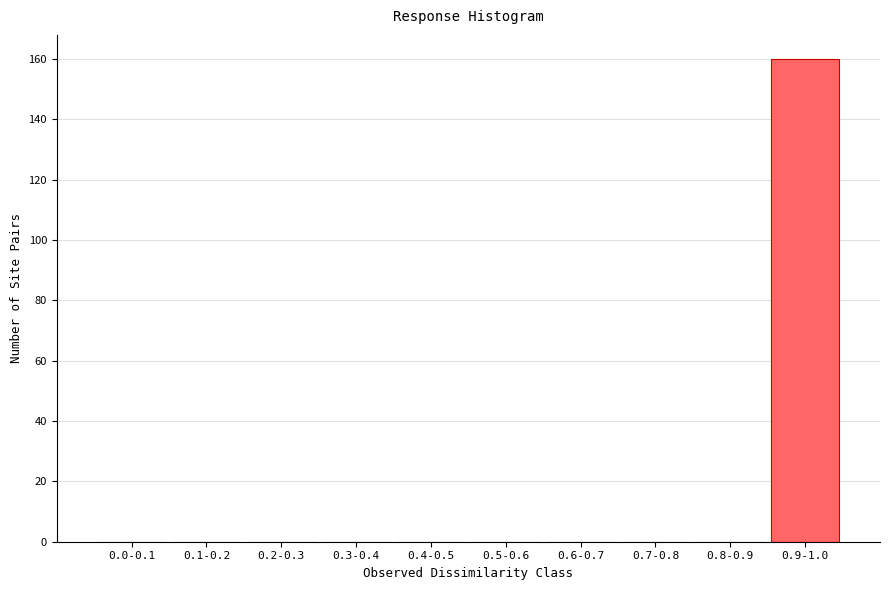

Reading left to right, transcribe all the data shown in this chart.

0.0-0.1=0	0.1-0.2=0	0.2-0.3=0	0.3-0.4=0	0.4-0.5=0	0.5-0.6=0	0.6-0.7=0	0.7-0.8=0	0.8-0.9=0	0.9-1.0=160